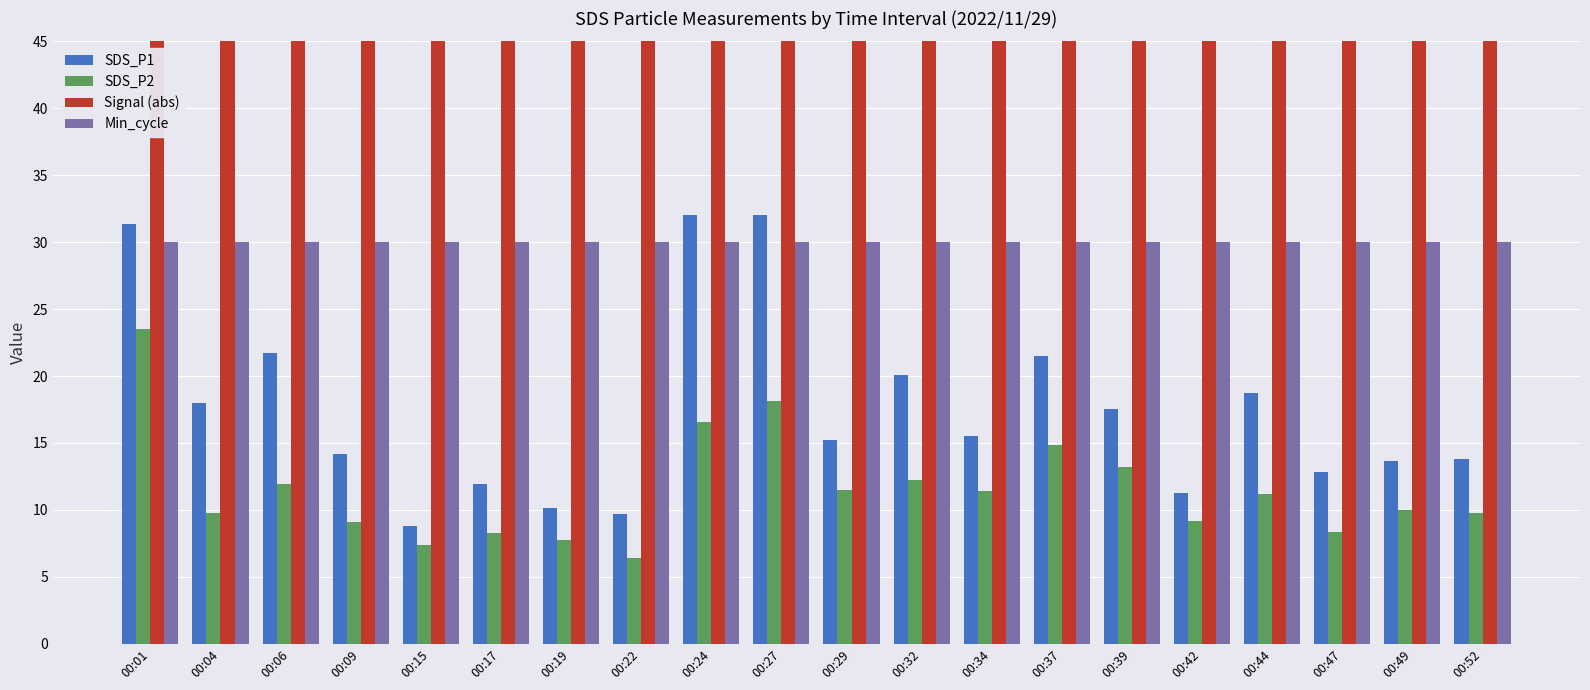

What is the value of the Min_cycle bar at the 1st from the left?

30.0